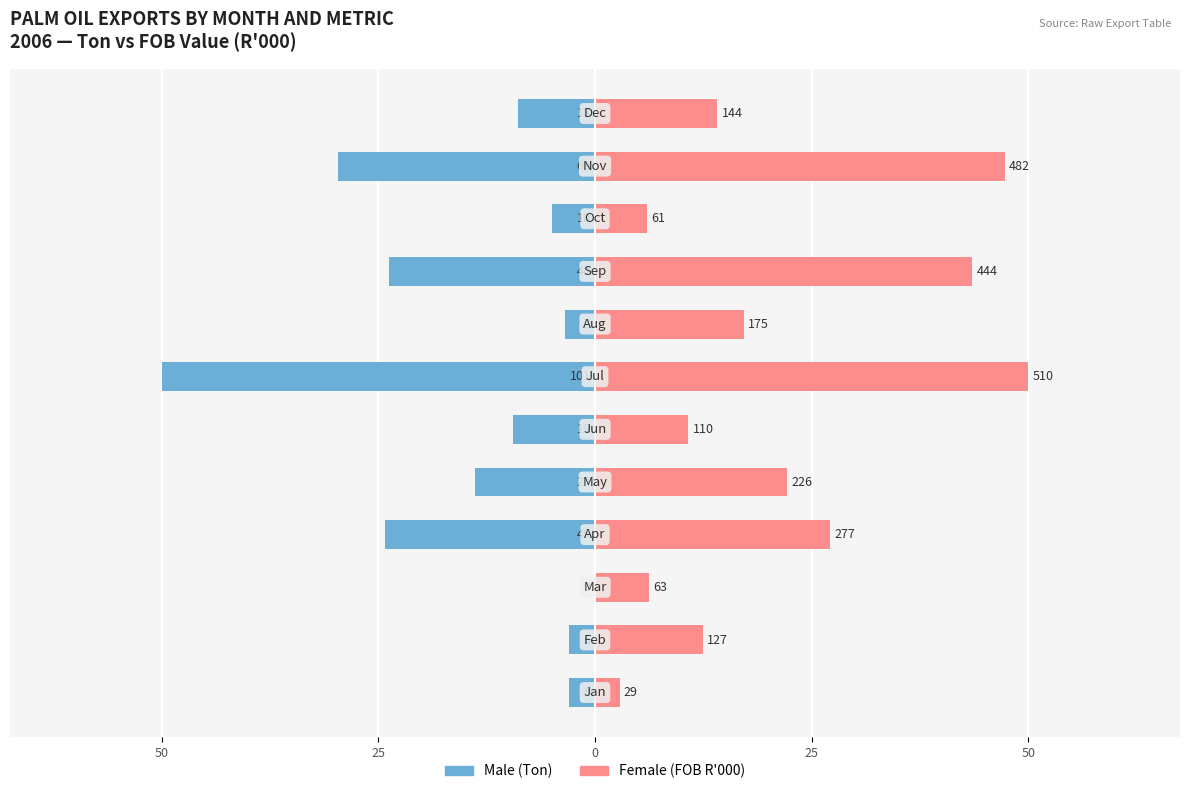

List the series in order of their overall mean, lowest first.

Male (Ton), Female (FOB R'000)